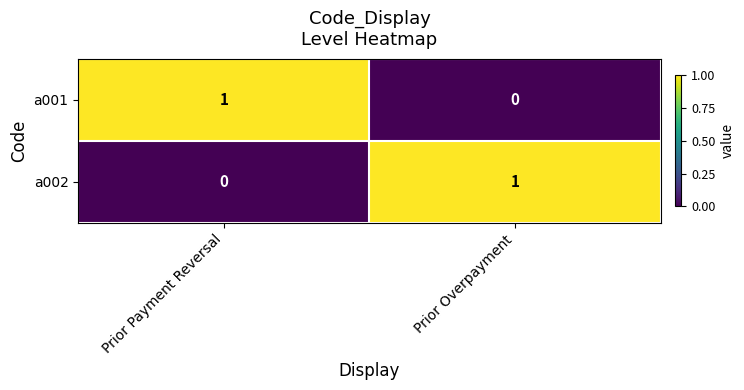

How many values in the a002 series are below 1?

1